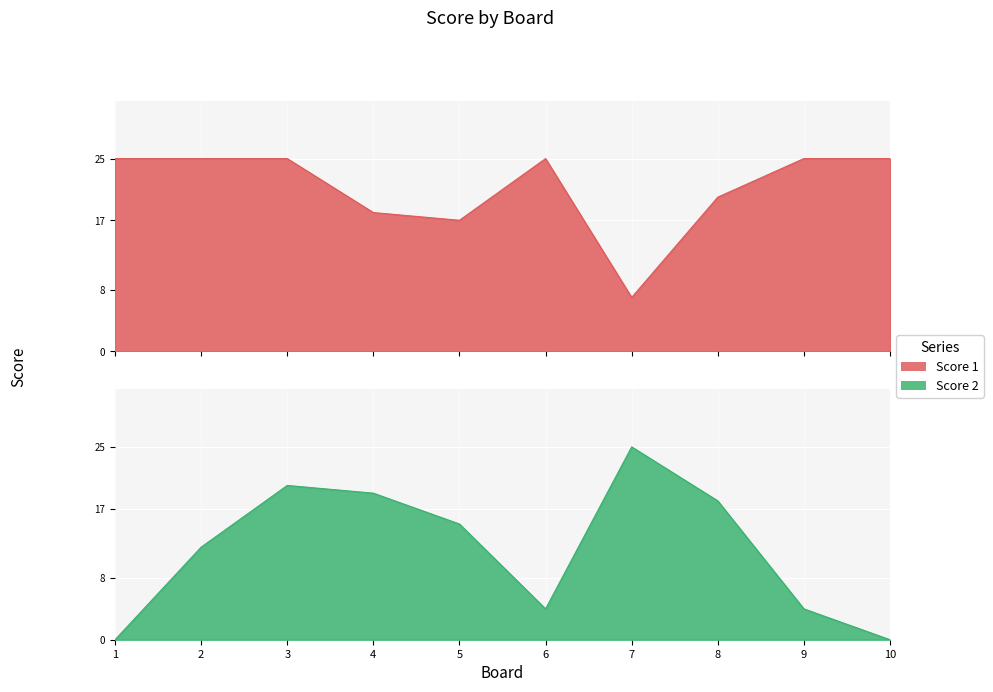

Reading left to right, transcribe all the data shown in this chart.

Score 1: 1=25	2=25	3=25	4=18	5=17	6=25	7=7	8=20	9=25	10=25
Score 2: 1=0	2=12	3=20	4=19	5=15	6=4	7=25	8=18	9=4	10=0